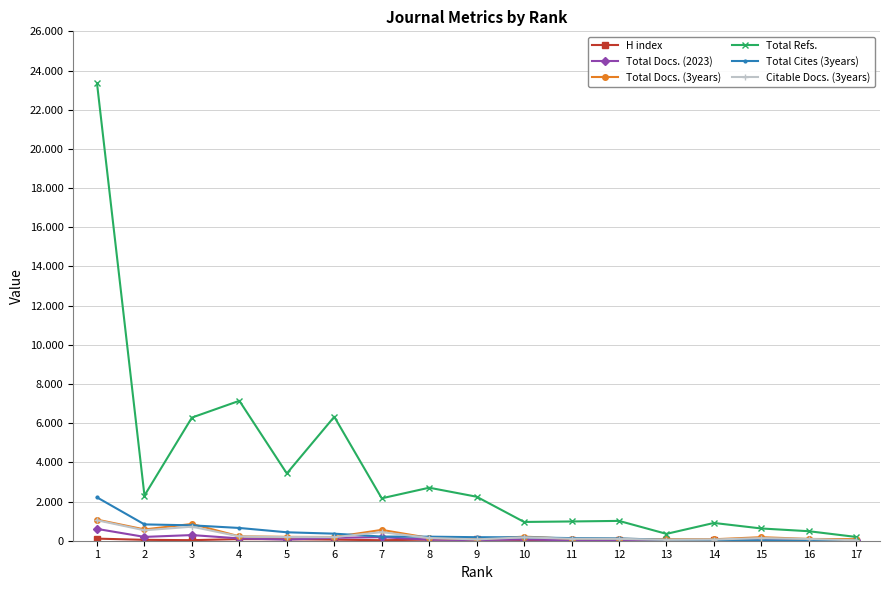

Which has a higher value, 8 or 5?

5